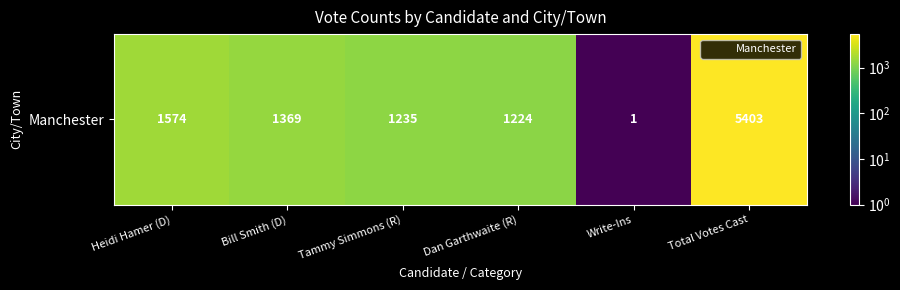

Which label corresponds to the largest value in the chart?

Total Votes Cast